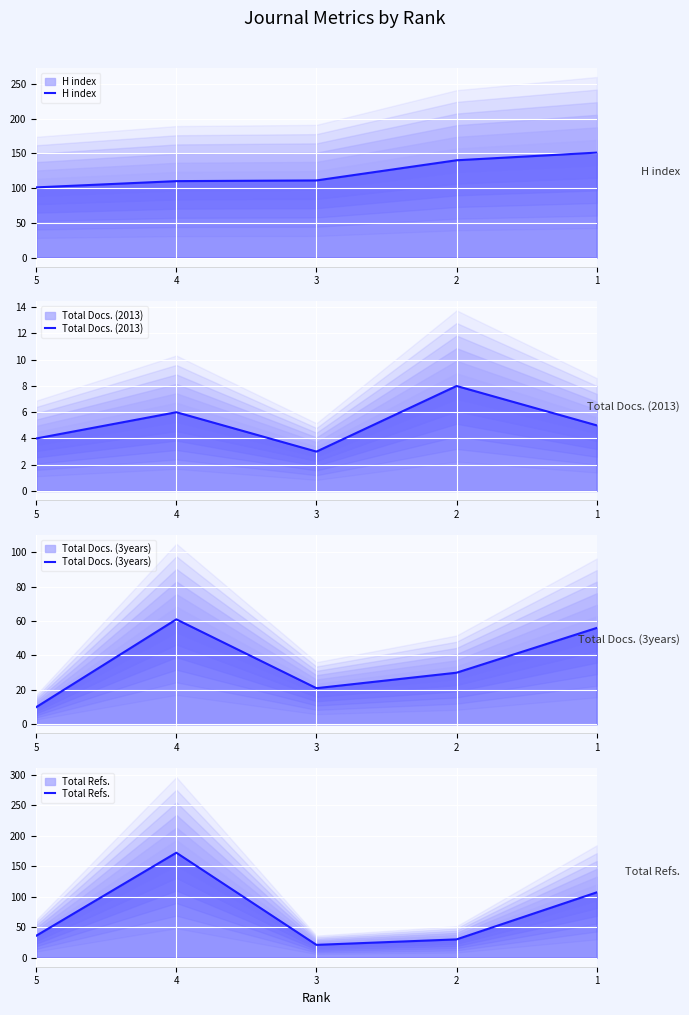

True or false: Total Docs. (2013) and Total Docs. (3years) intersect in this chart.

False